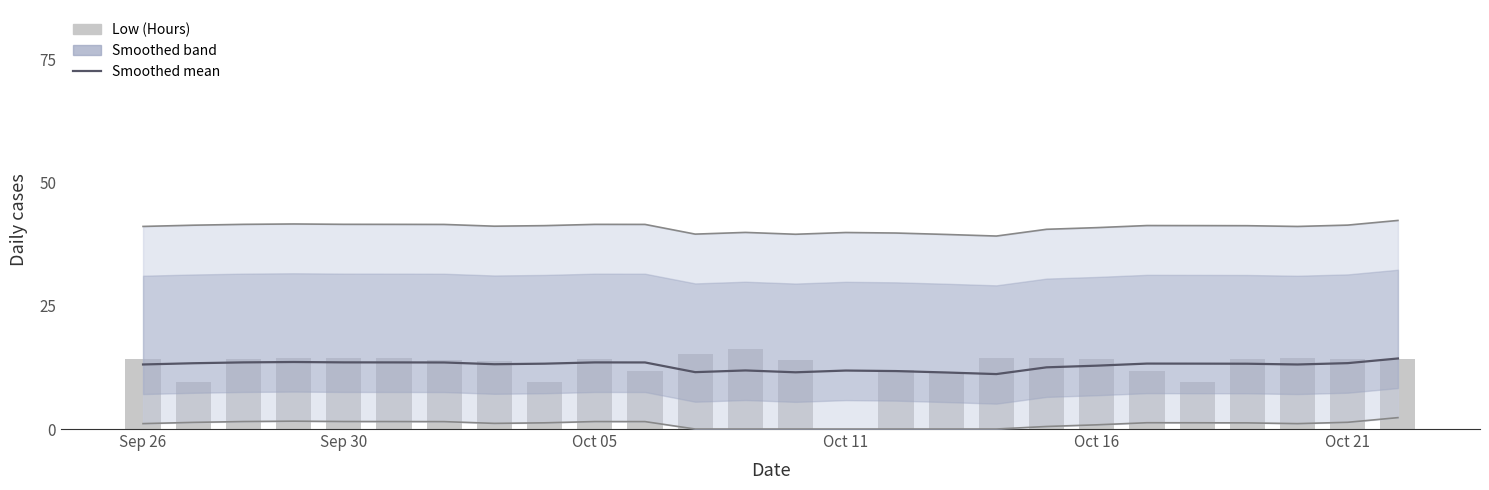

What is the highest value of the Lower bound series?

2.3